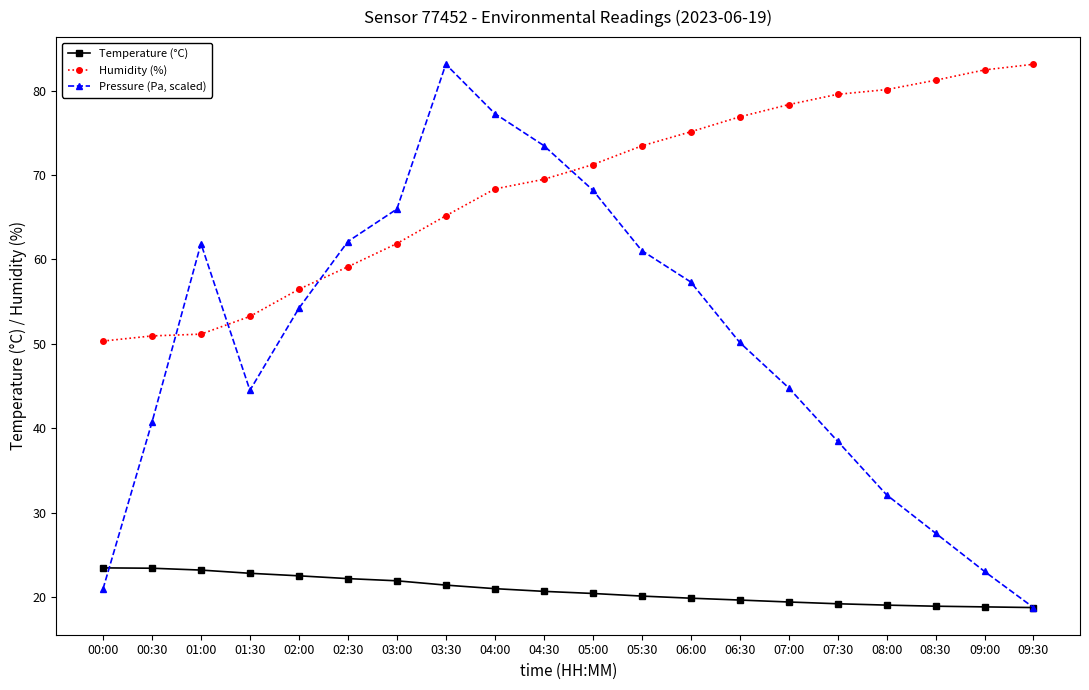

After their last crossing, which series has the higher values: Pressure (Pa, scaled) or Humidity (%)?

Humidity (%)